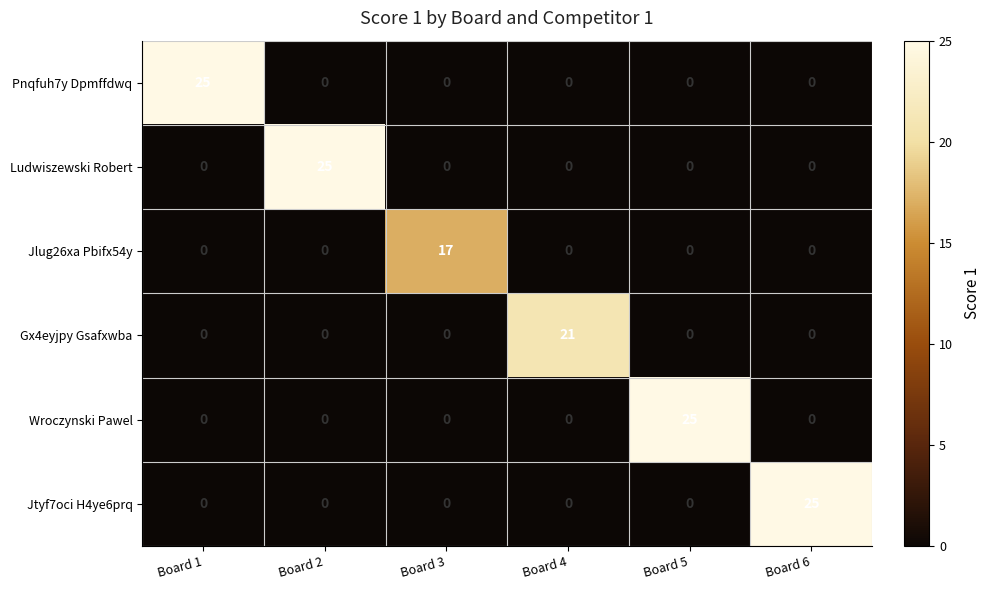

The value of Jtyf7oci H4ye6prq at Board 5 is 0. True or false?

True